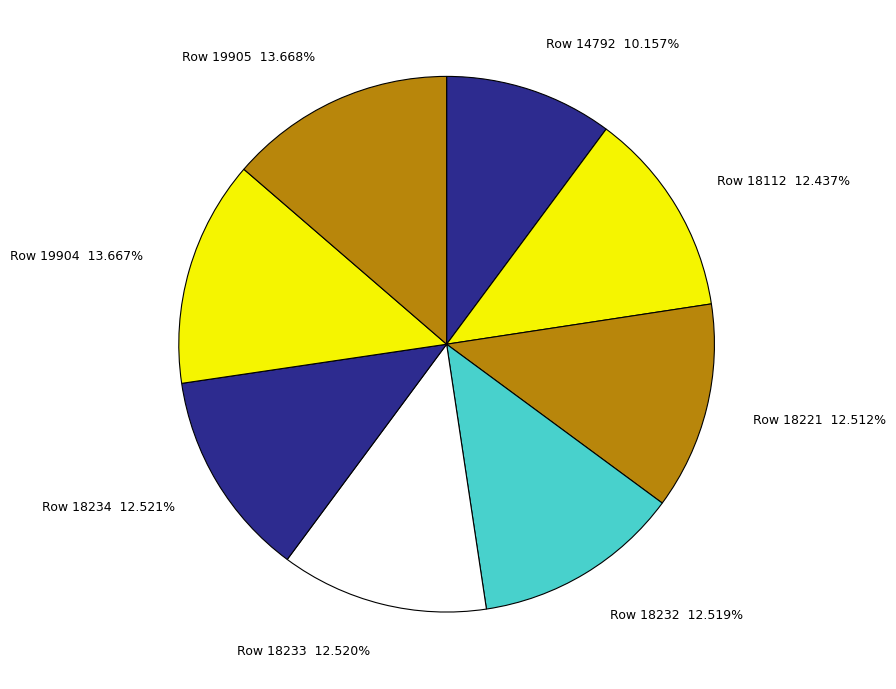

To the nearest percent, what is the difference between the largest and smallest slice percentages?

4%